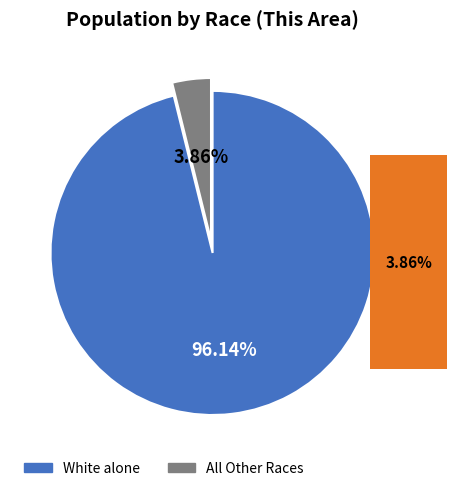

Does White alone account for over 50% of the chart?

Yes